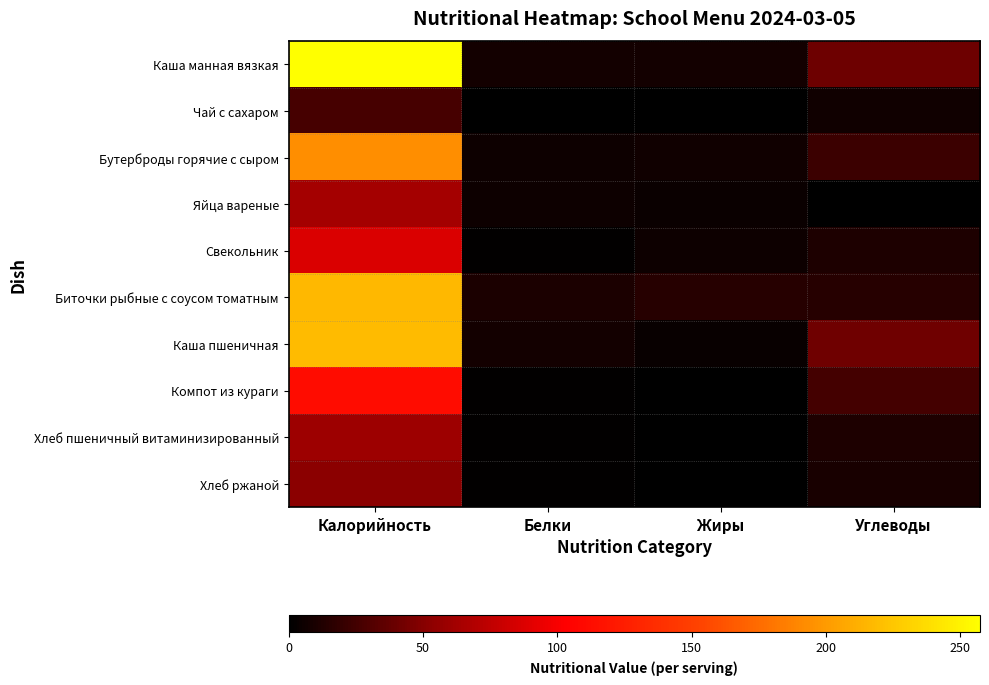

Rank the series at Калорийность from lowest to highest value.

Чай с сахаром, Хлеб ржаной, Хлеб пшеничный витаминизированный, Яйца вареные, Свекольник, Компот из кураги, Бутерброды горячие с сыром, Биточки рыбные с соусом томатным, Каша пшеничная, Каша манная вязкая